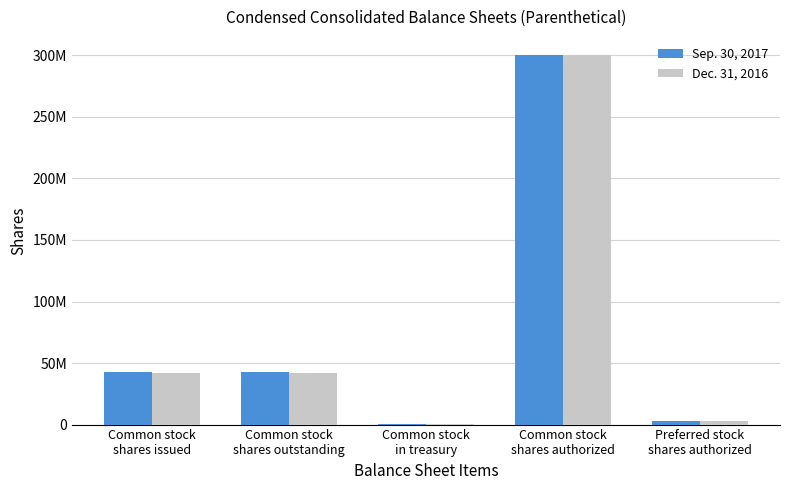

The Dec. 31, 2016 series shows 10442192 at Common stock
shares outstanding. True or false?

False